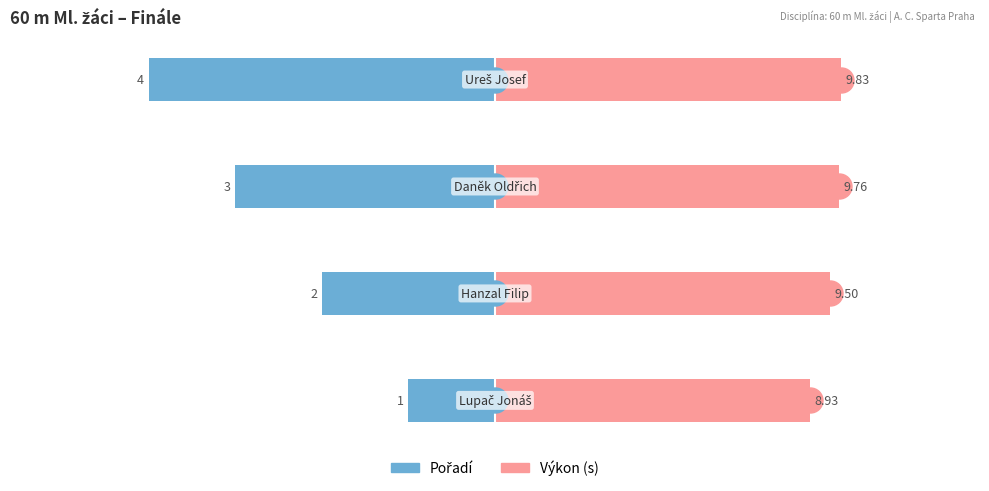

Between −2 and 0, which series saw the biggest shift?

Pořadí